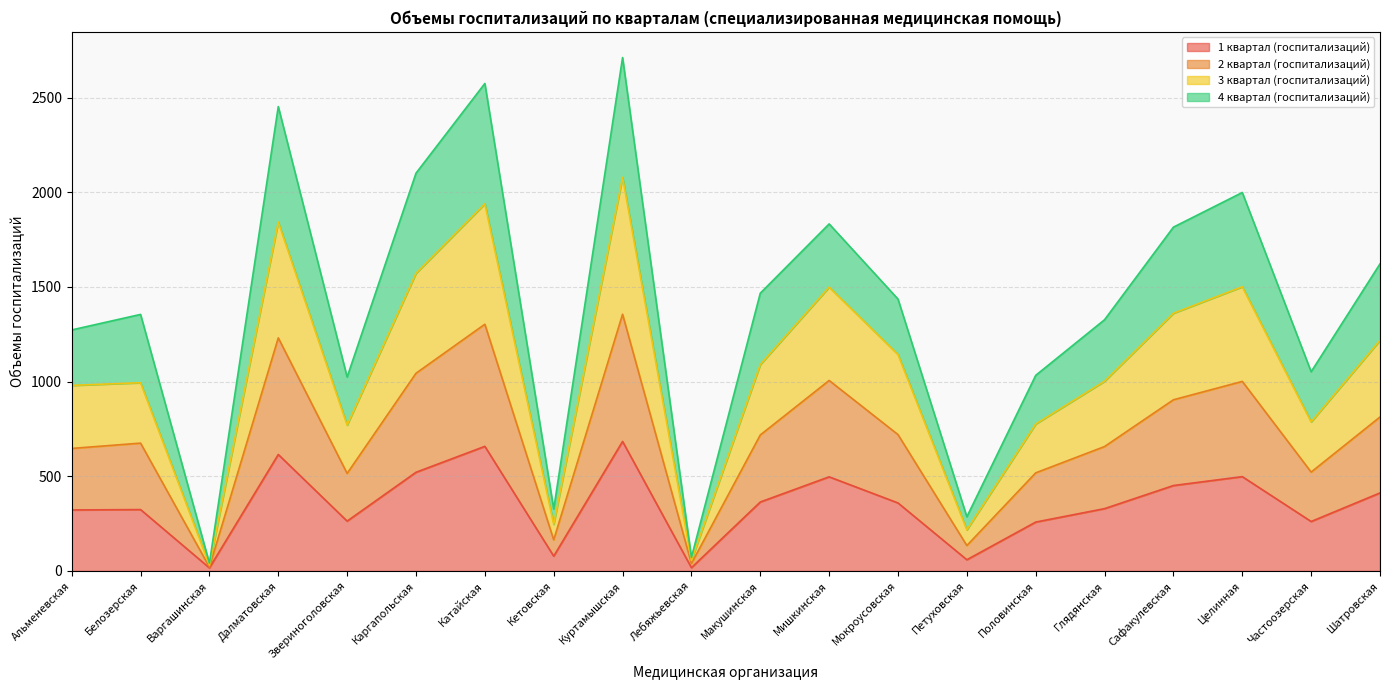

What is the label of the 1st point from the left?

Альменевская